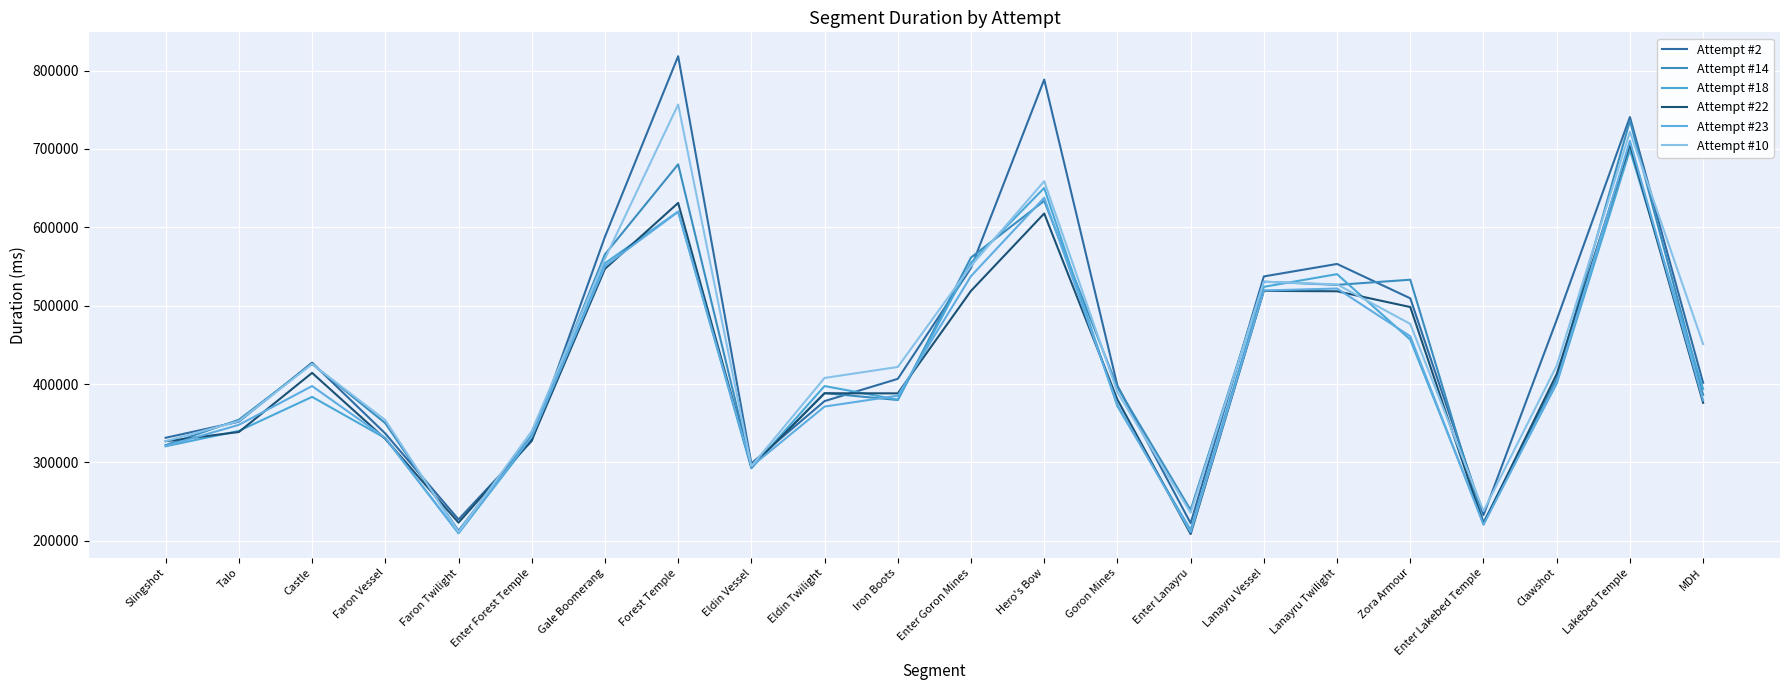

What is the approximate value of Attempt #18 at Eldin Twilight, to the nearest 50?

397400